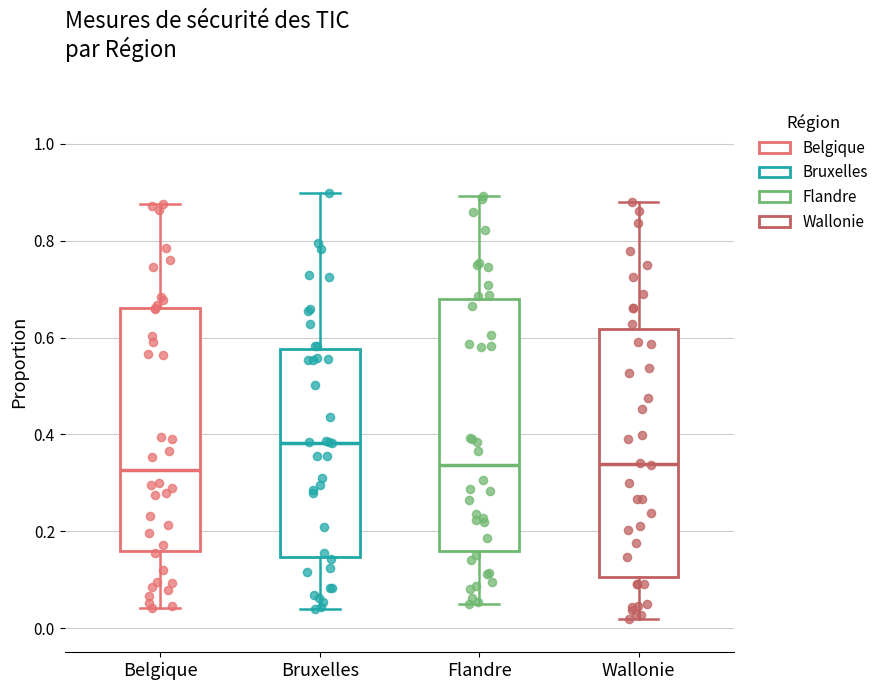

Reading left to right, transcribe this box plot: for each box, give where its median line is, the range the box spans, and where its two whiskers end, as read against the y-axis. The values are not printed on the chart, so give them approximately, as read against the axis.

Belgique: median 0.32, box 0.16 to 0.66, whiskers 0.04 to 0.88
Bruxelles: median 0.38, box 0.14 to 0.58, whiskers 0.04 to 0.90
Flandre: median 0.34, box 0.16 to 0.68, whiskers 0.06 to 0.90
Wallonie: median 0.34, box 0.10 to 0.62, whiskers 0.02 to 0.88